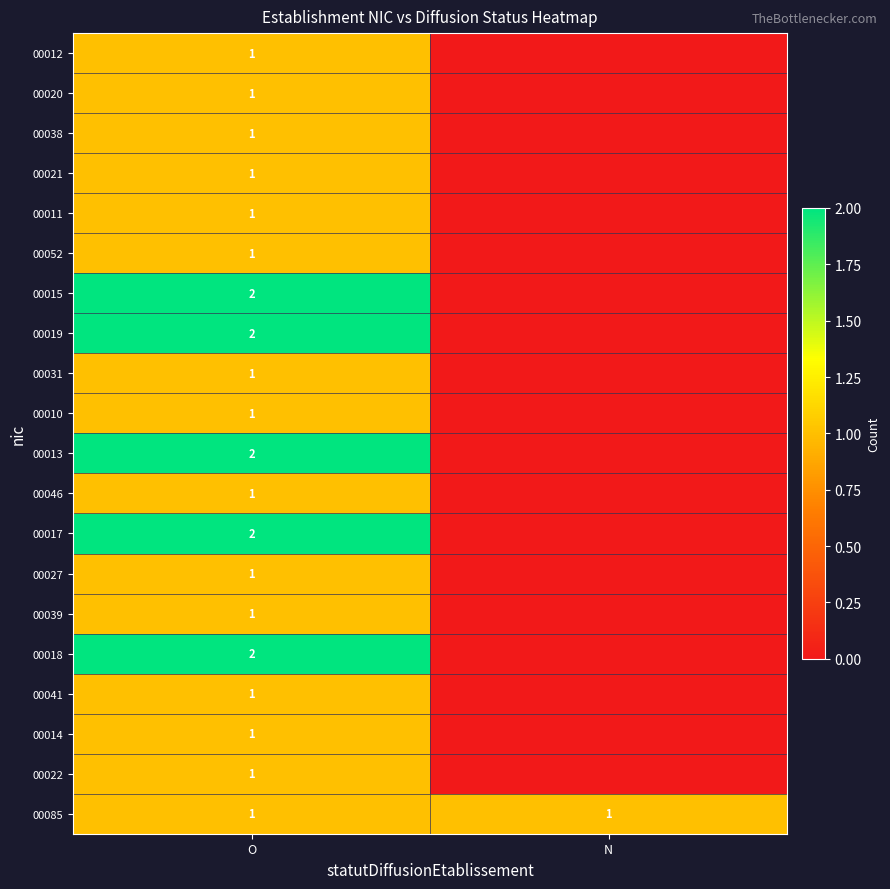

Which has a higher value, N or O?

O